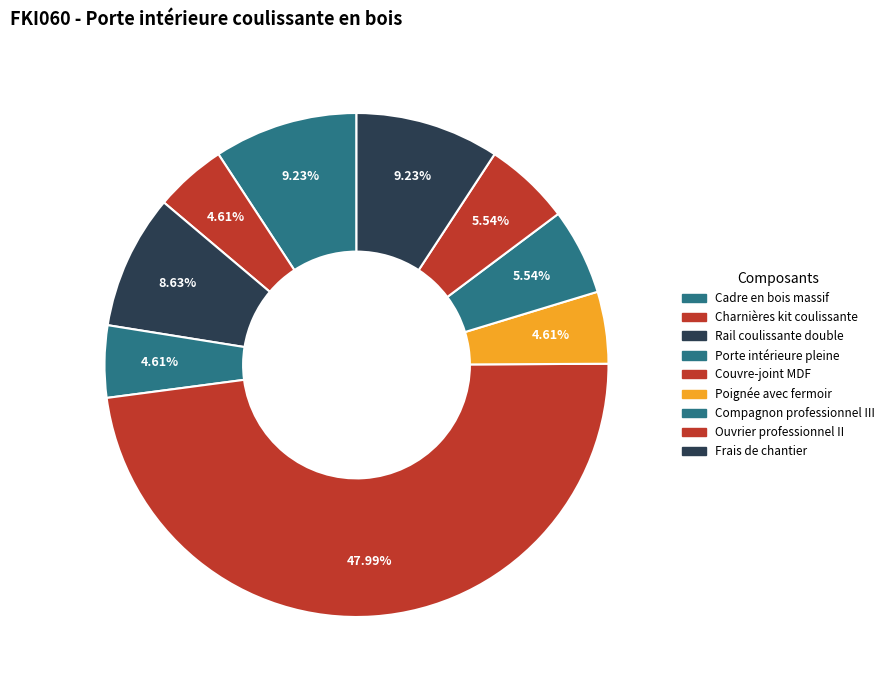

Count the number of slices in the pie.

9